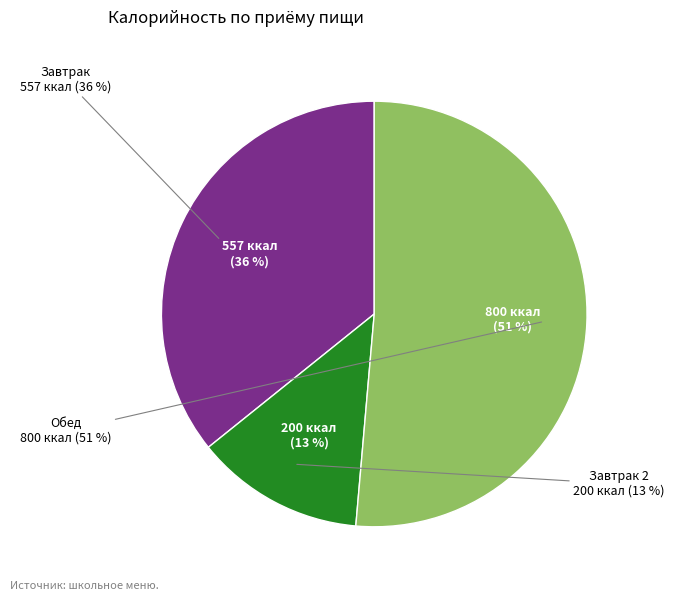

The Завтрак slice represents 23% of the pie. True or false?

False